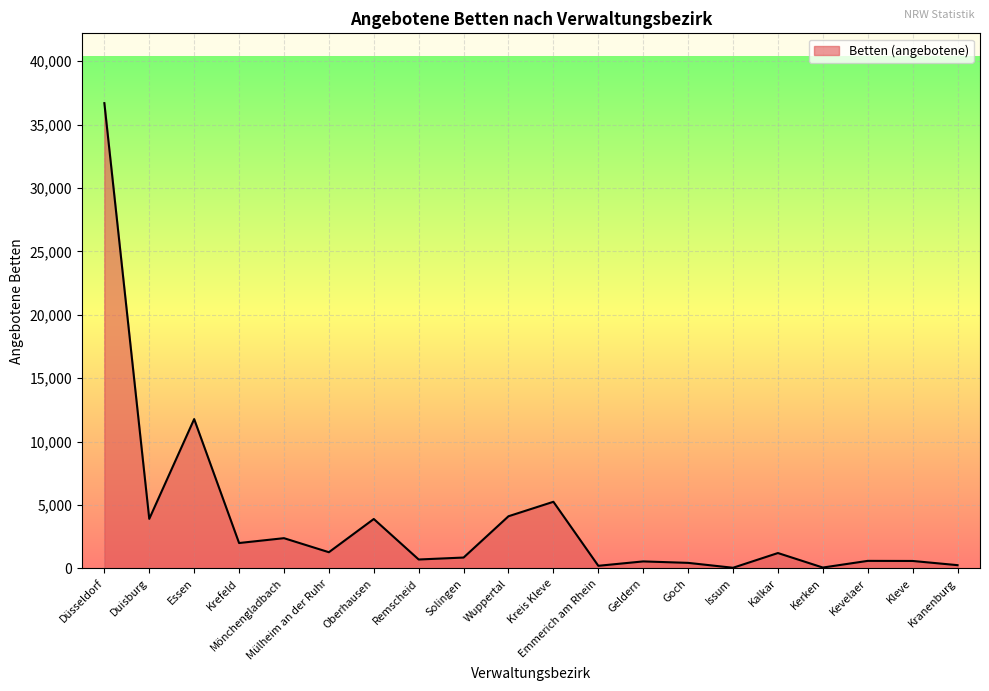

What is the greatest value displayed?

36689